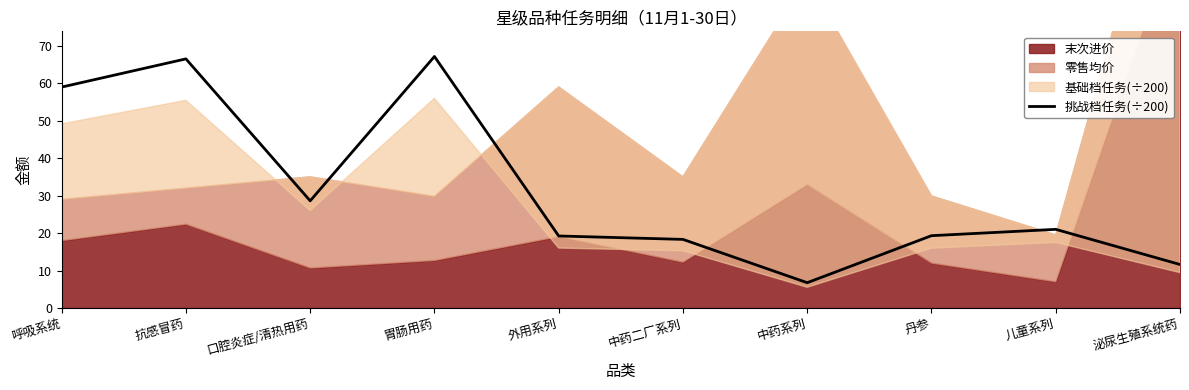

Rank the categories by value from highest to lowest.

胃肠用药, 抗感冒药, 呼吸系统, 口腔炎症/清热用药, 儿童系列, 丹参, 外用系列, 中药二厂系列, 泌尿生殖系统药, 中药系列